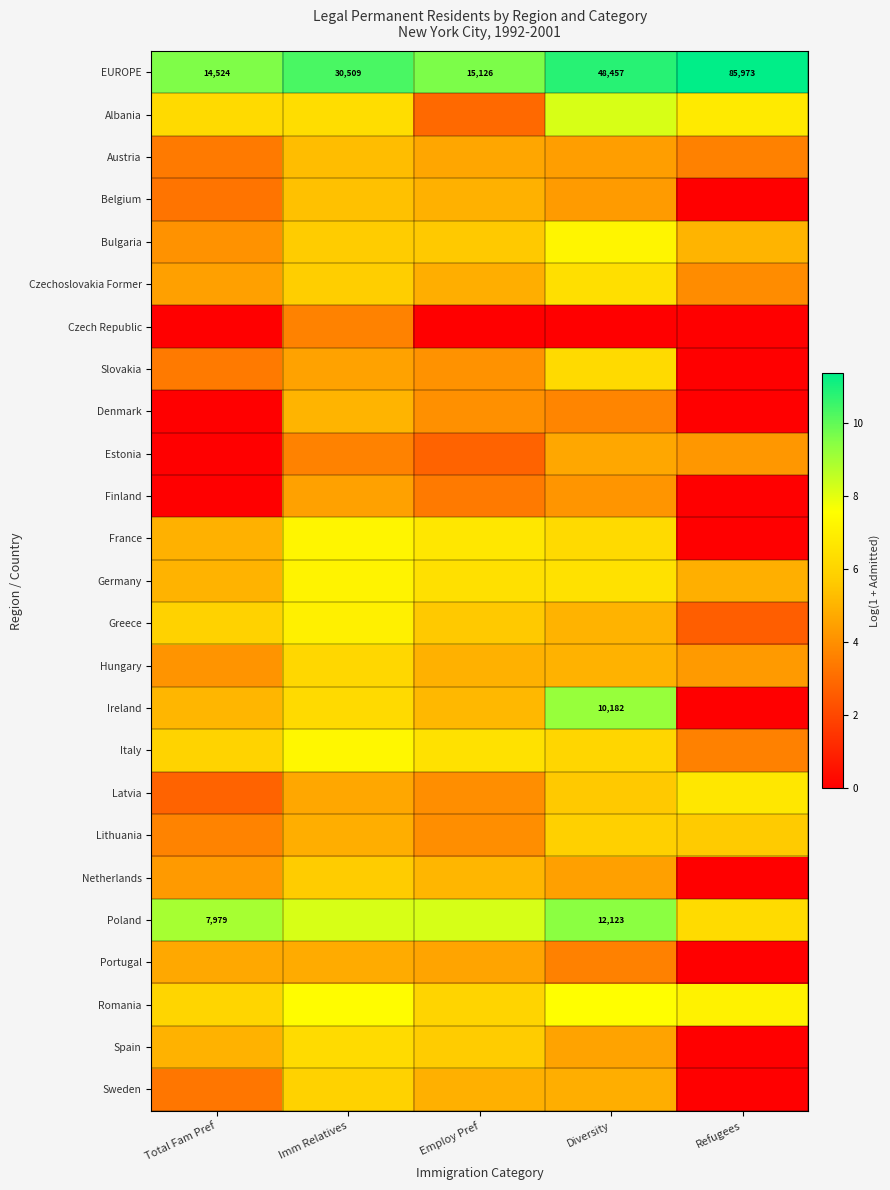

At which category is the sum across all series the highest?

Imm Relatives